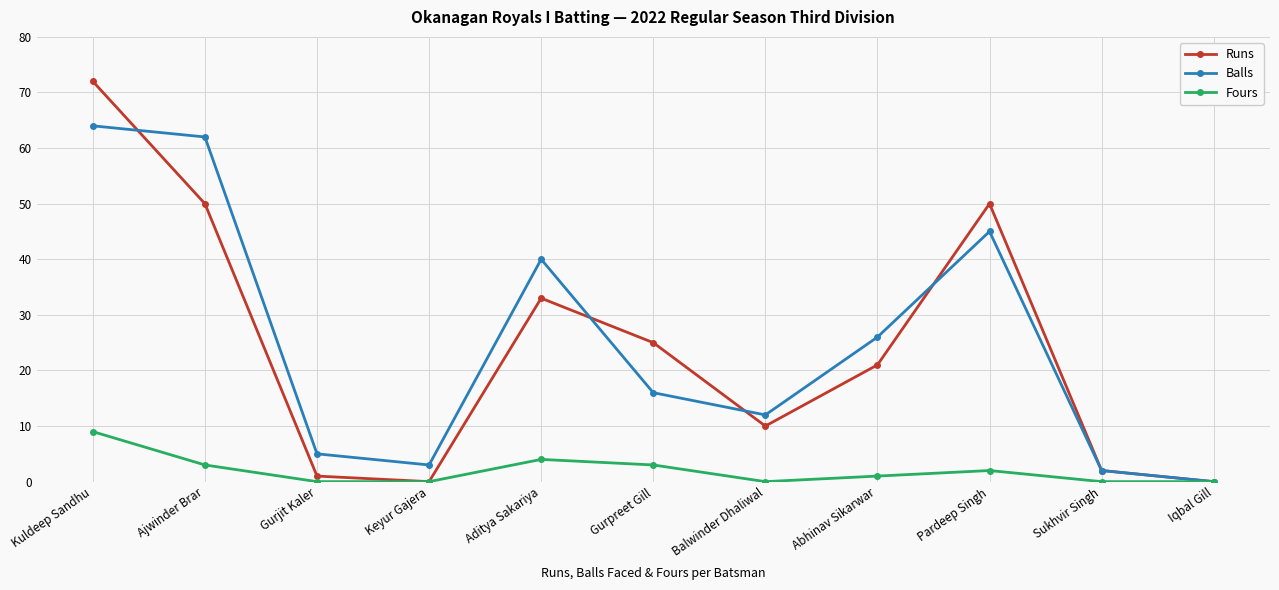

What is the difference between the maximum and minimum values in the Runs series?

72